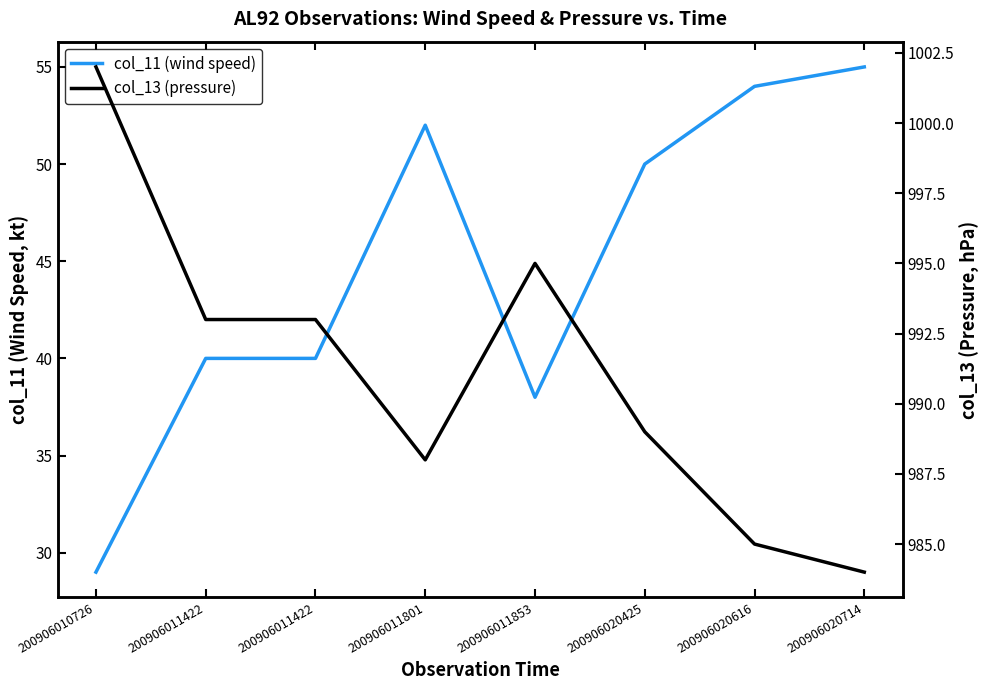

What is the value of the col_11 (wind speed) point at the 3rd from the left?

40